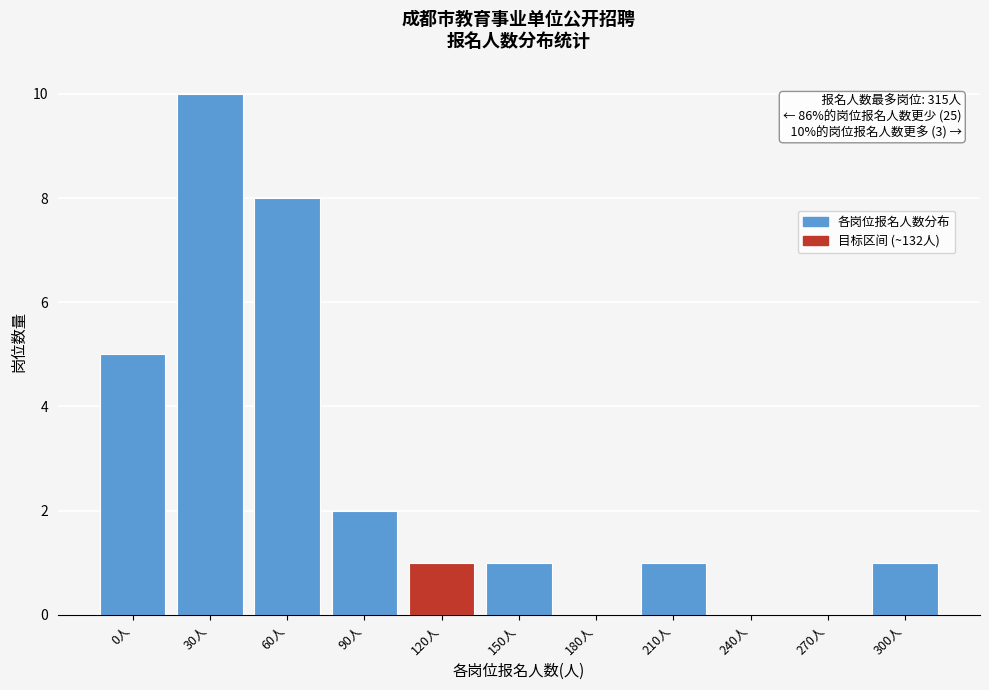

Reading left to right, transcribe all the data shown in this chart.

0人=5	30人=10	60人=8	90人=2	120人=1	150人=1	180人=0	210人=1	240人=0	270人=0	300人=1